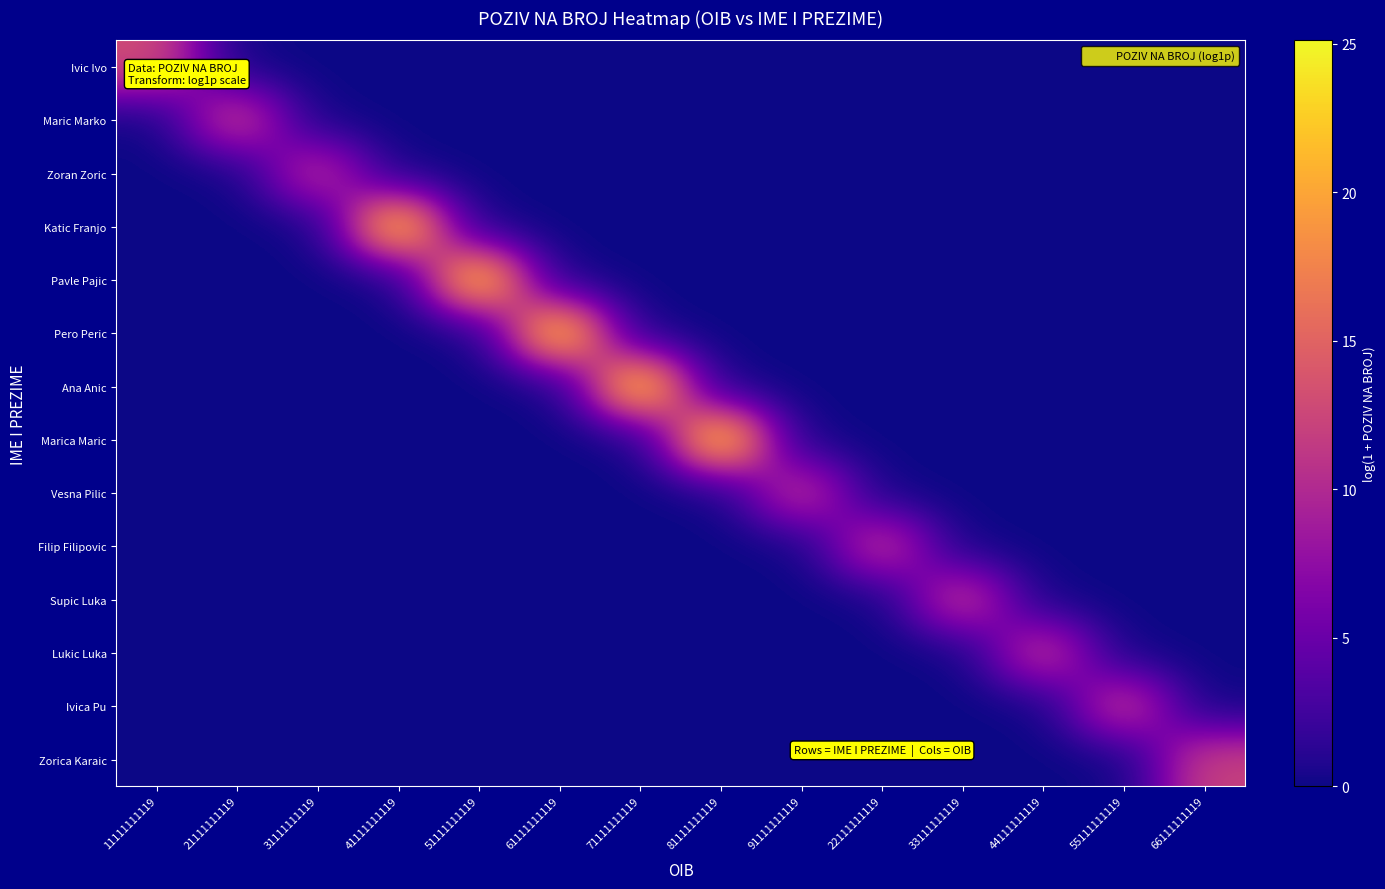

What is the total value across all series at 44111111119?

12.2